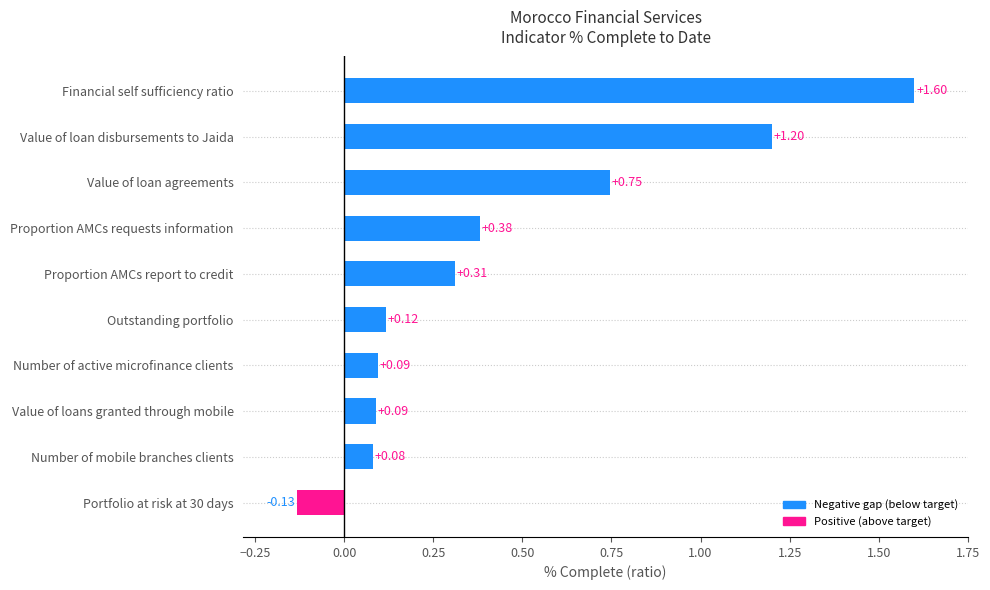

What is the change in value from Portfolio at risk at 30 days to Financial self sufficiency ratio?

+1.7